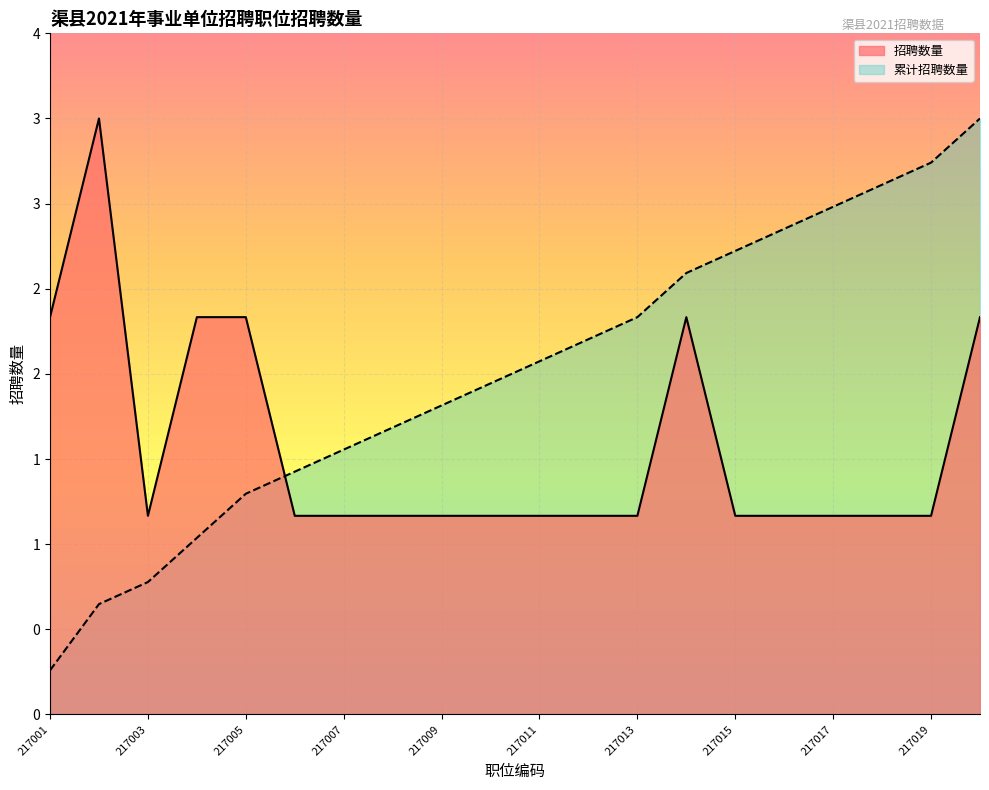

Where is 职位编码 nearest to the value 1?

217004